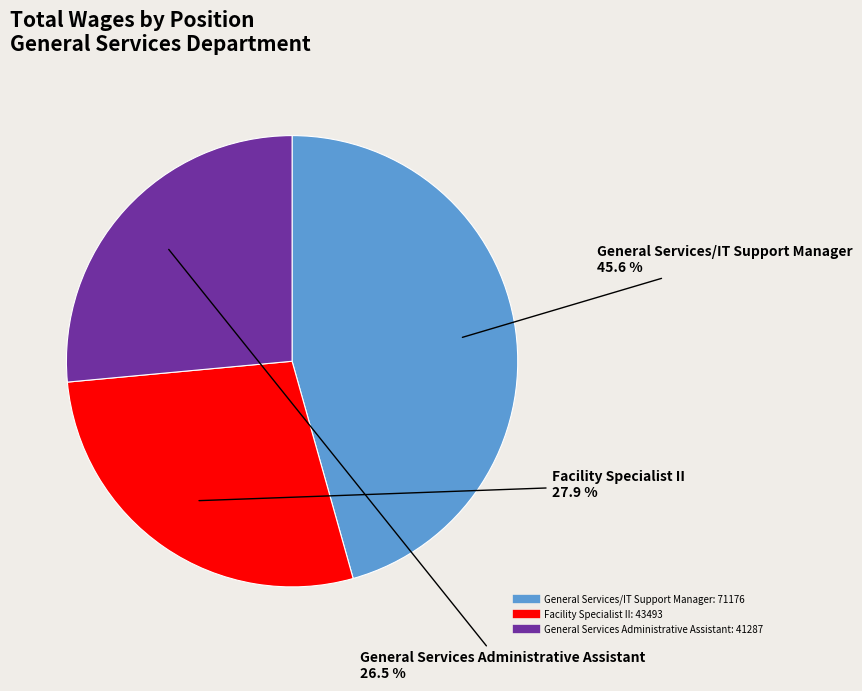

Is there any slice that represents more than half of the pie?

No